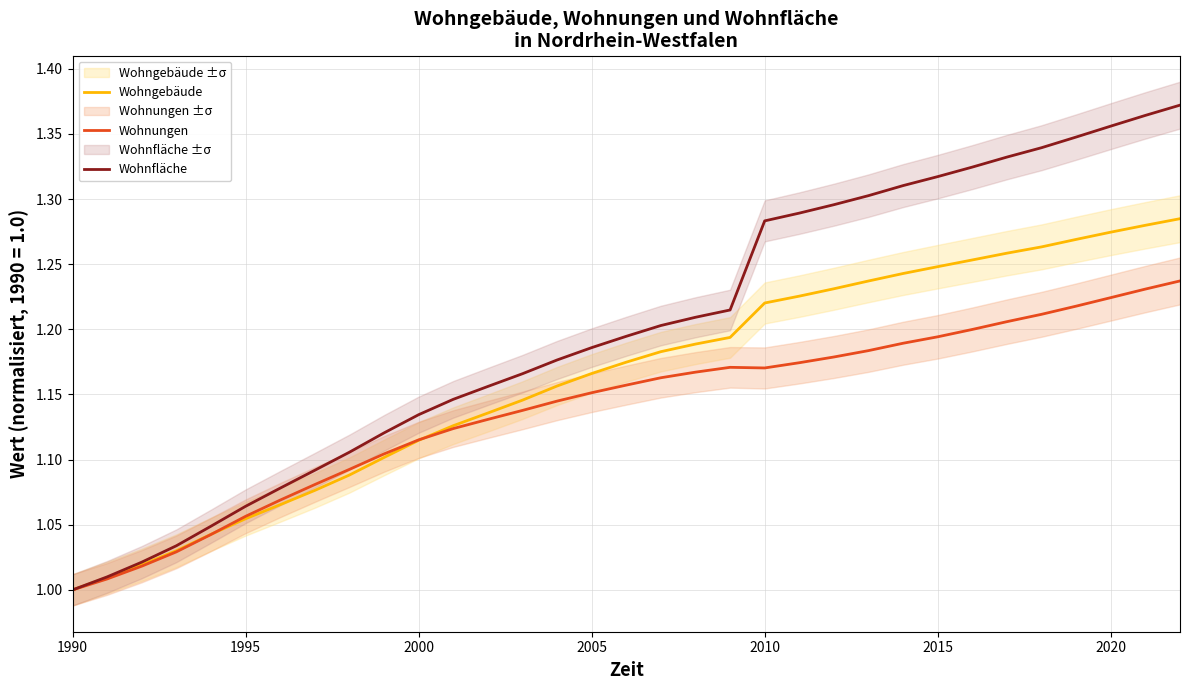

At which label does Wohngebäude reach its minimum?

1990